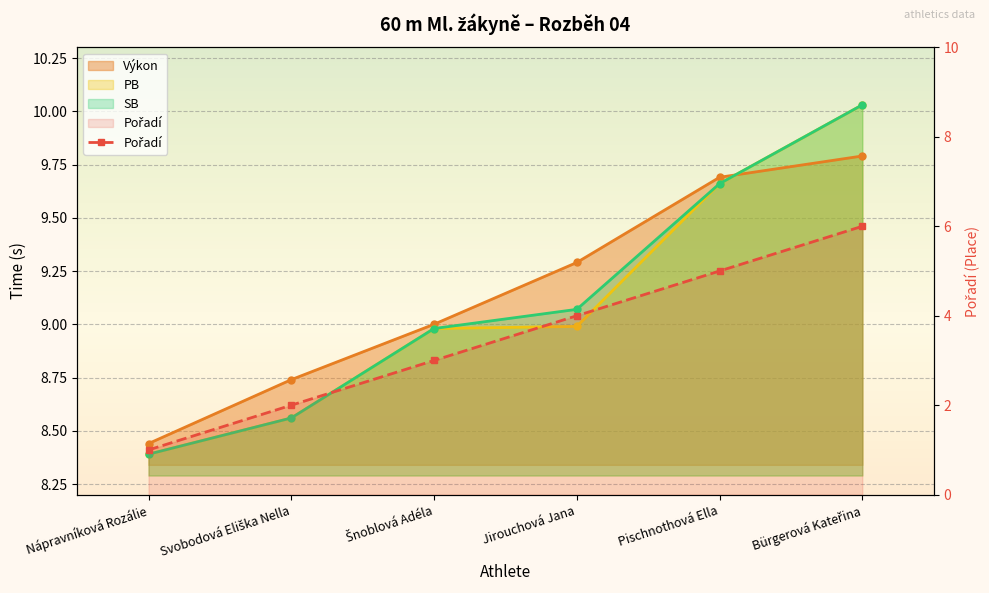

What is the label of the 3rd point from the left?

Šnoblová Adéla